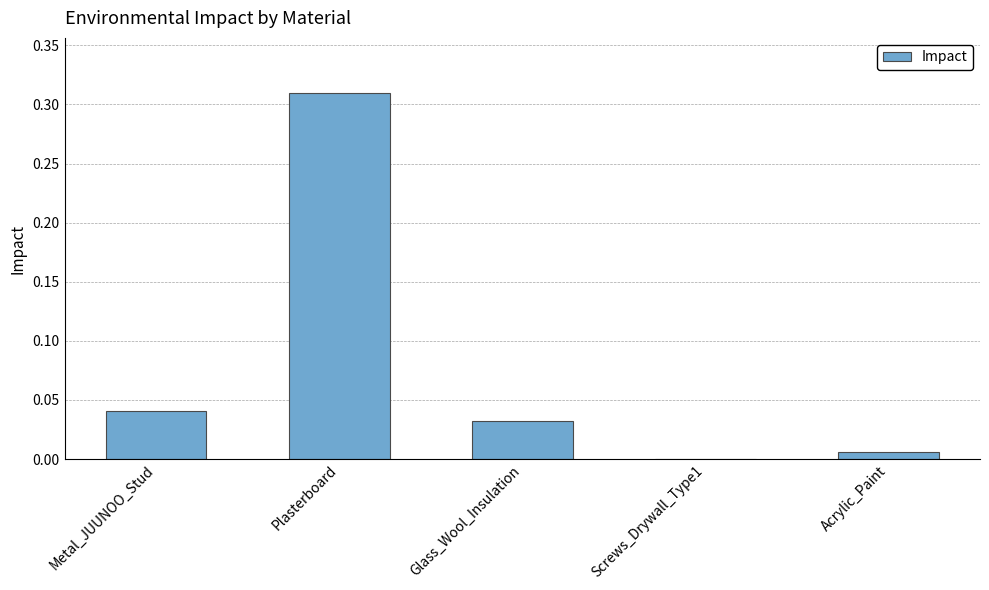

Are the bars grouped side by side (vs. stacked)?

No